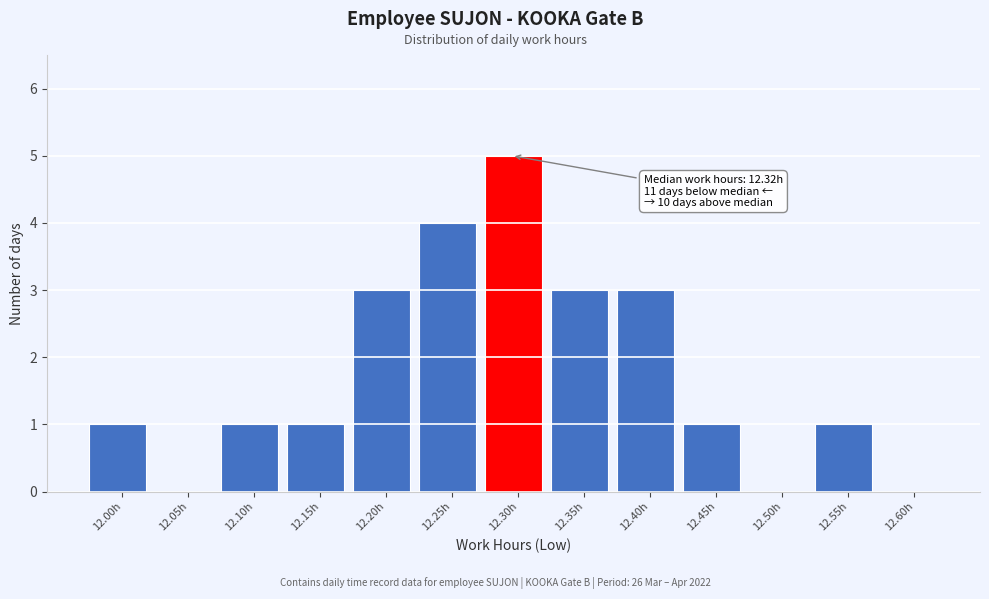

Reading left to right, list all the values displayed in this chart.

12.00h=1	12.05h=0	12.10h=1	12.15h=1	12.20h=3	12.25h=4	12.30h=5	12.35h=3	12.40h=3	12.45h=1	12.50h=0	12.55h=1	12.60h=0